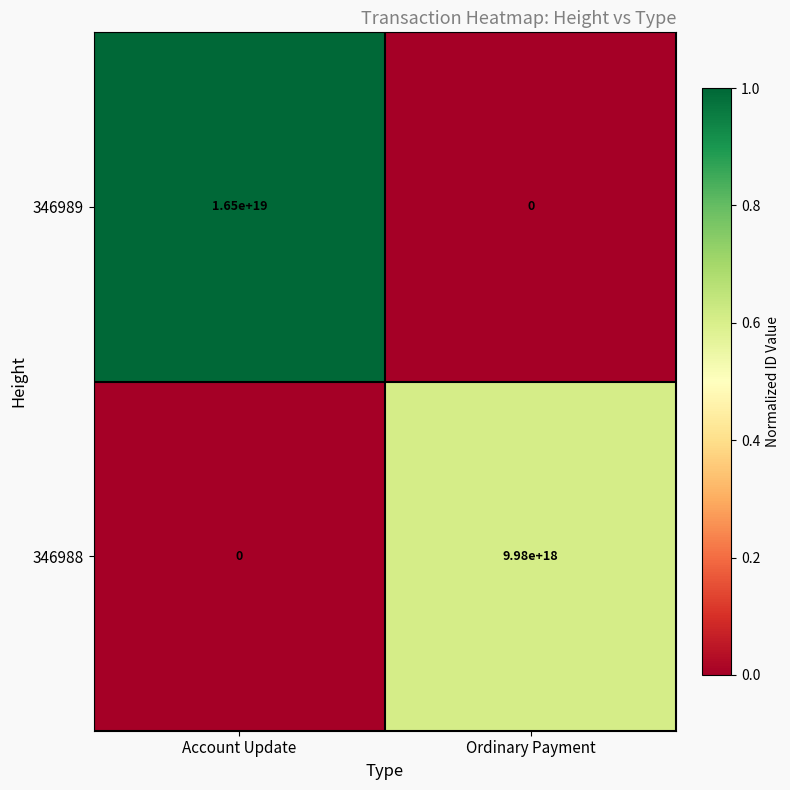

Rank the series by their maximum value, from lowest to highest.

346988, 346989